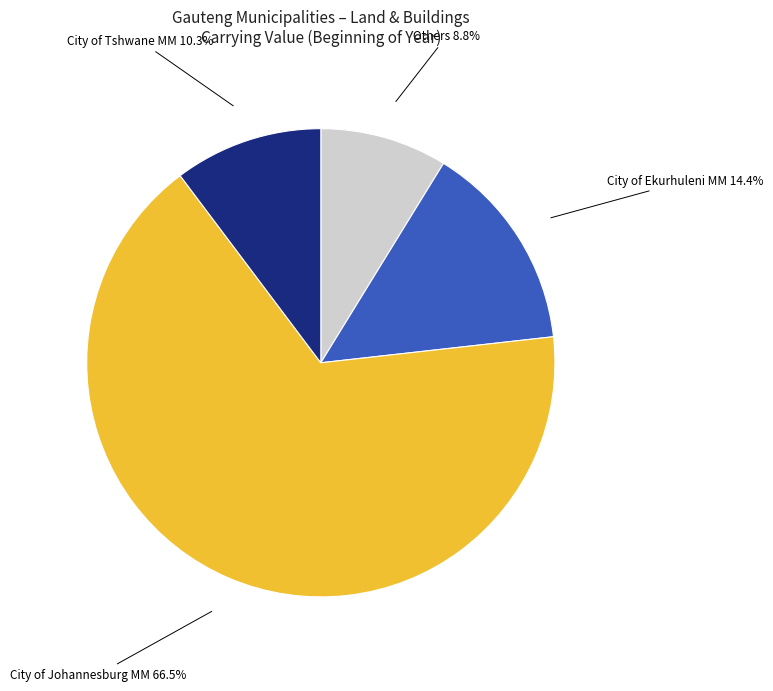

Which has a higher value, City of Johannesburg MM or City of Tshwane MM?

City of Johannesburg MM